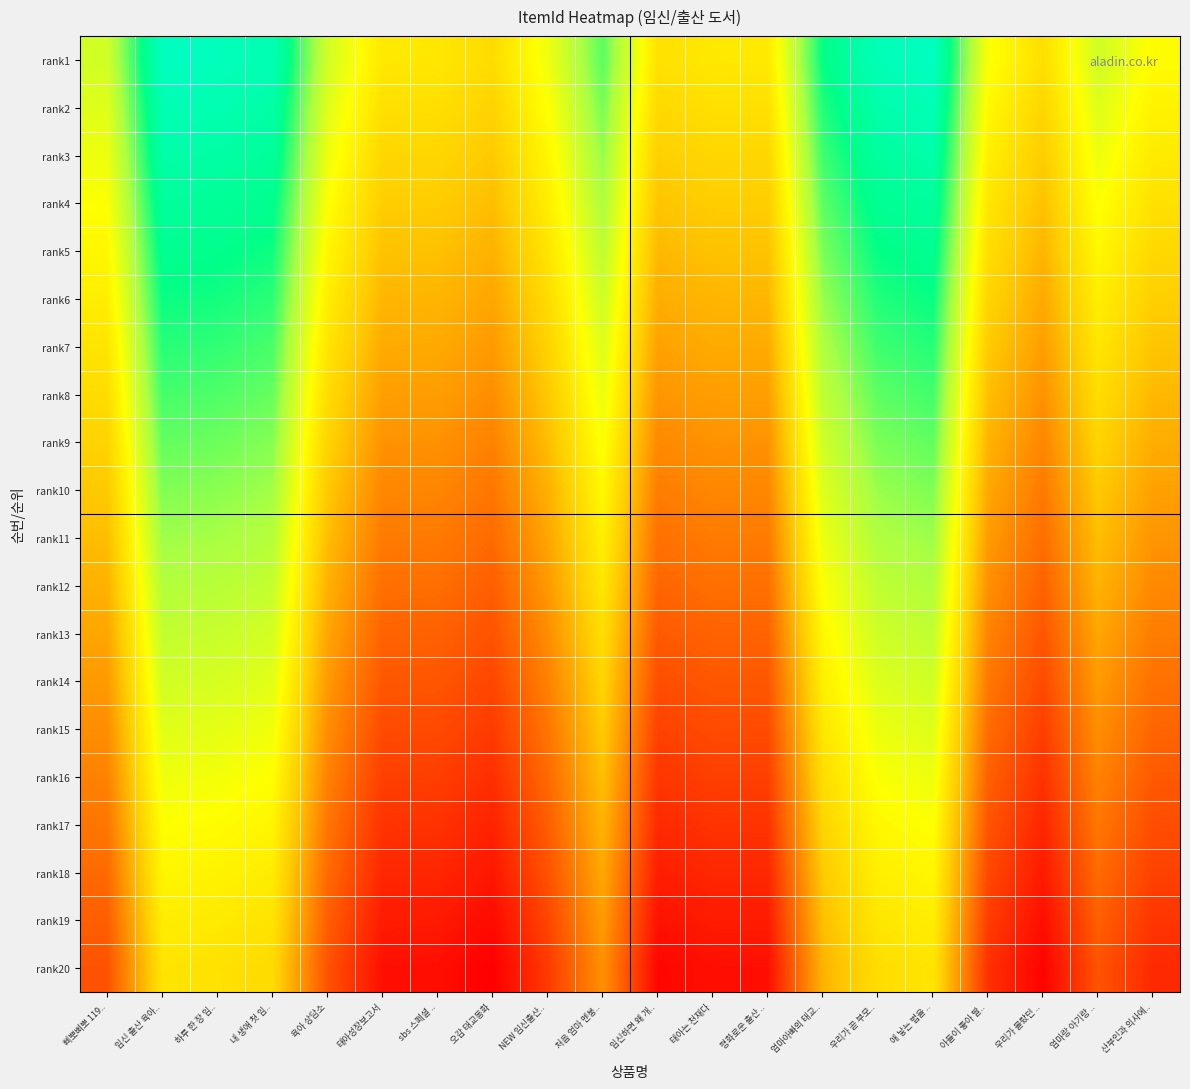

Which series has the widest spread of values?

rank1